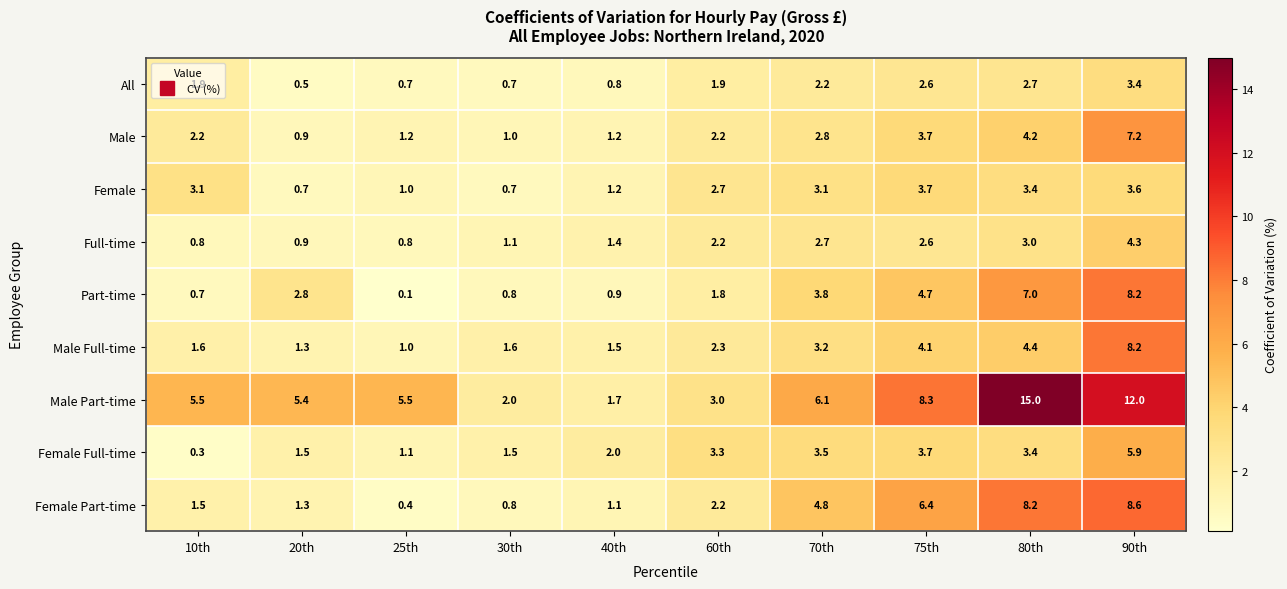

At which category is the sum across all series the highest?

90th